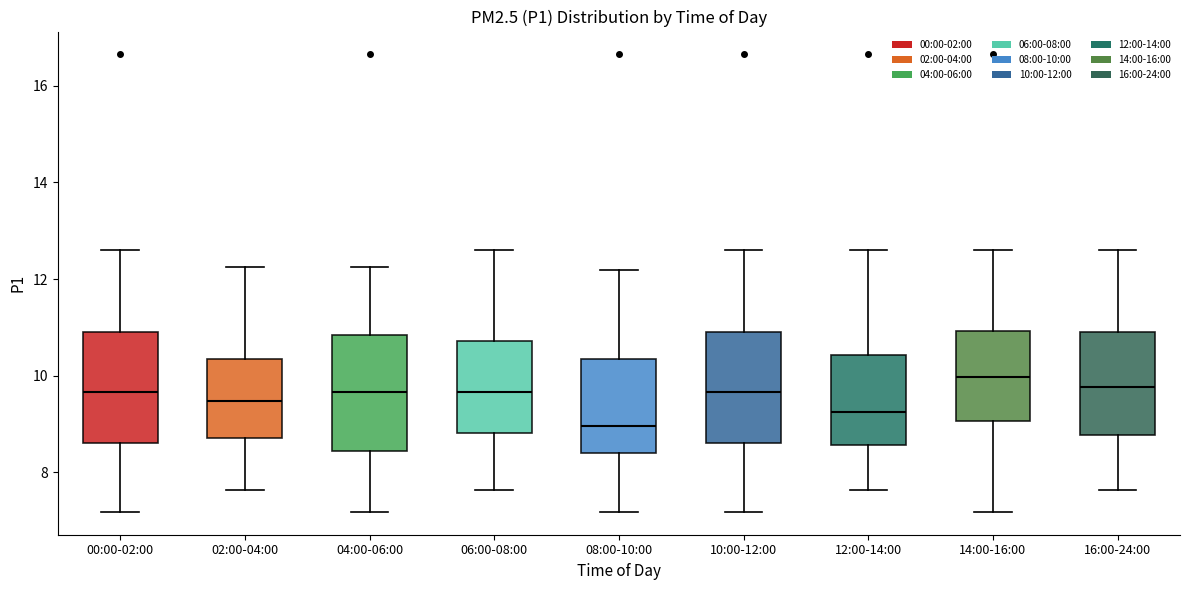

Reading left to right, transcribe this box plot: for each box, give where its median line is, the range the box spans, and where its two whiskers end, as read against the y-axis. The values are not printed on the chart, so give them approximately, as read against the axis.

00:00-02:00: median 9.6, box 8.6 to 11.0, whiskers 7.2 to 12.6
02:00-04:00: median 9.4, box 8.8 to 10.4, whiskers 7.6 to 12.2
04:00-06:00: median 9.6, box 8.4 to 10.8, whiskers 7.2 to 12.2
06:00-08:00: median 9.6, box 8.8 to 10.8, whiskers 7.6 to 12.6
08:00-10:00: median 9.0, box 8.4 to 10.4, whiskers 7.2 to 12.2
10:00-12:00: median 9.6, box 8.6 to 11.0, whiskers 7.2 to 12.6
12:00-14:00: median 9.2, box 8.6 to 10.4, whiskers 7.6 to 12.6
14:00-16:00: median 10.0, box 9.0 to 11.0, whiskers 7.2 to 12.6
16:00-24:00: median 9.8, box 8.8 to 11.0, whiskers 7.6 to 12.6